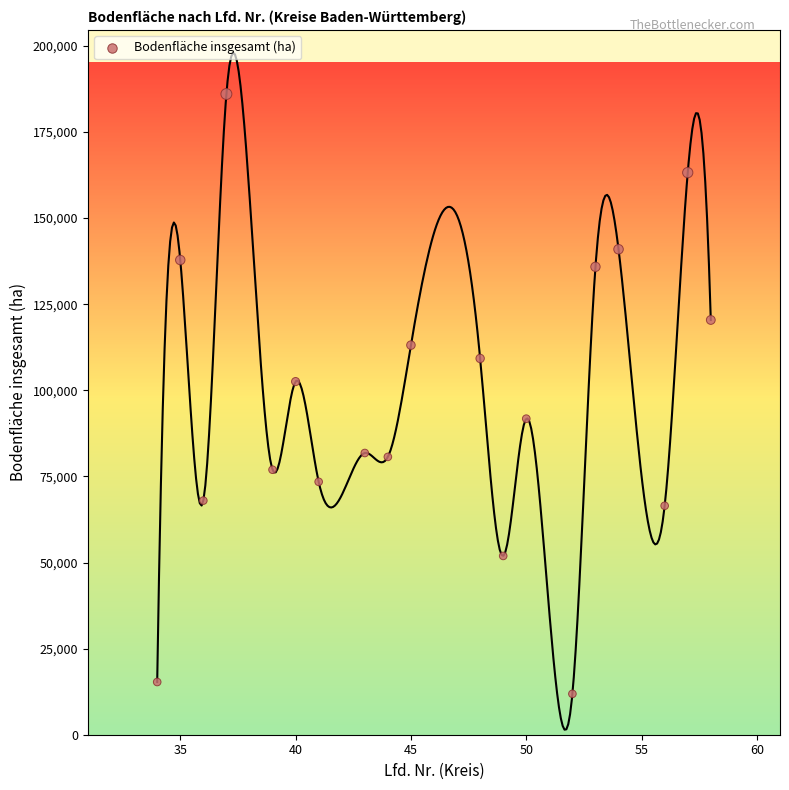

What is the range of X values (max minus min)?

24